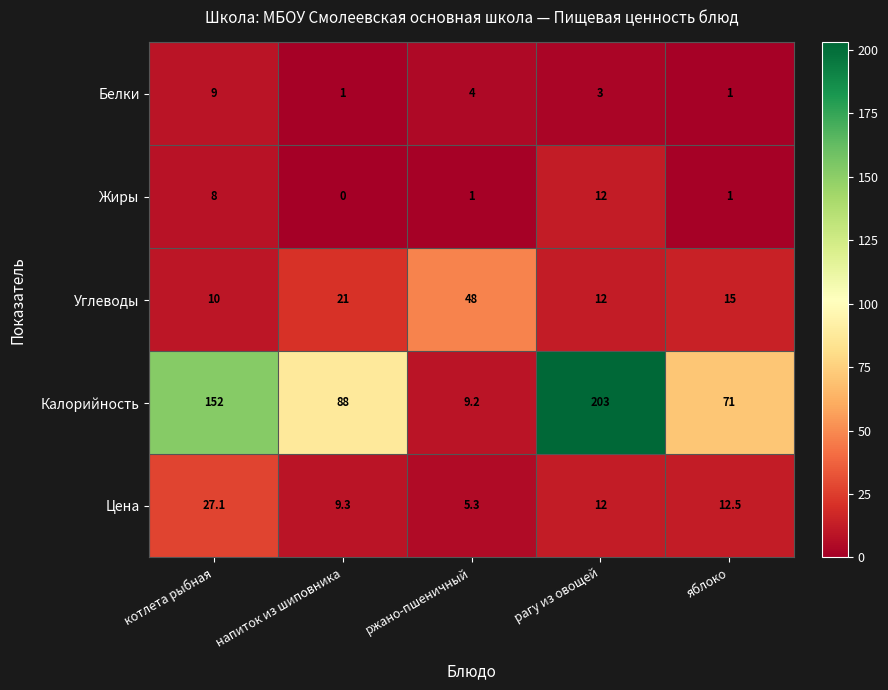

At which label is Углеводы closest to 29?

напиток из шиповника